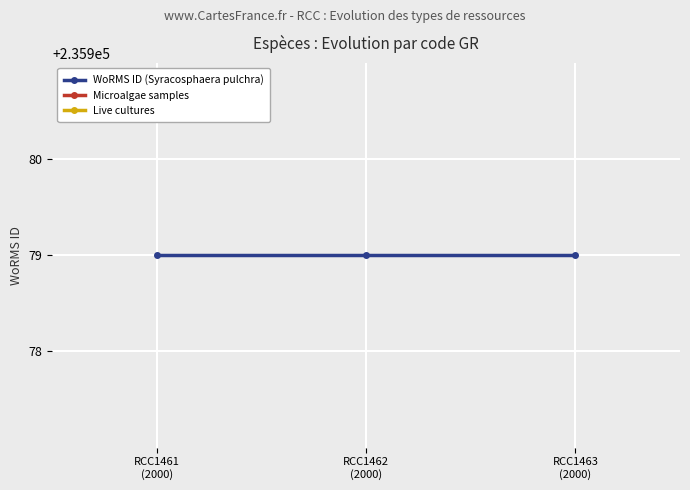

At which label does Live cultures reach its minimum?

RCC1461
(2000)